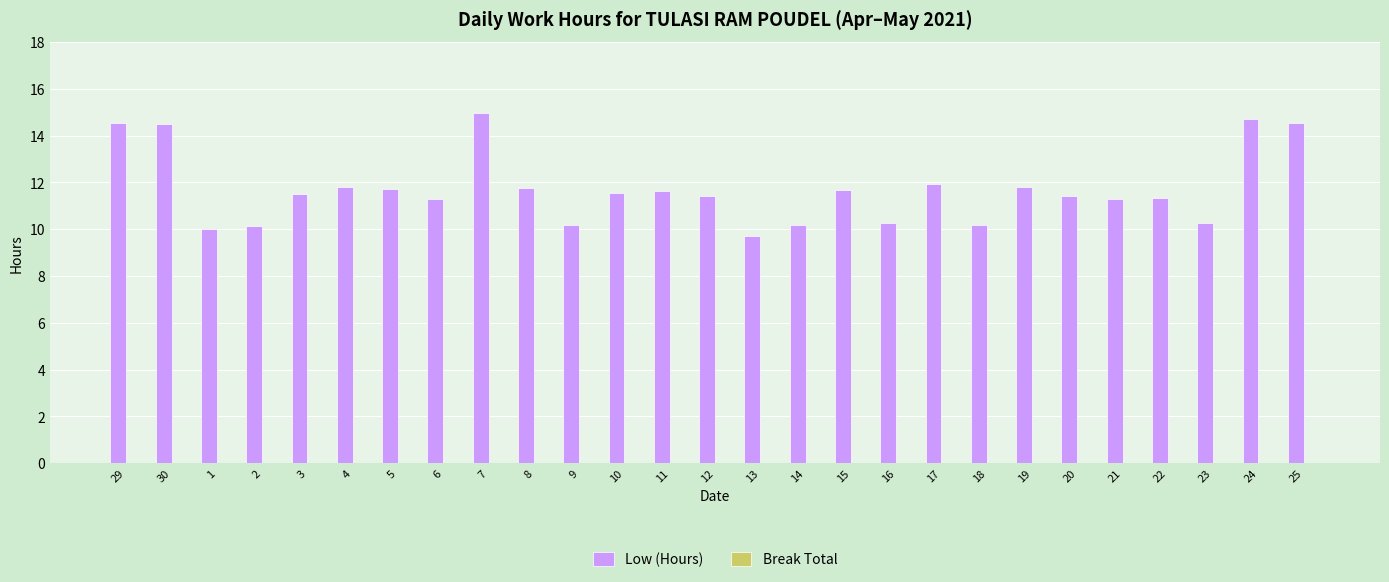

The value at 14 is 3.4. True or false?

False